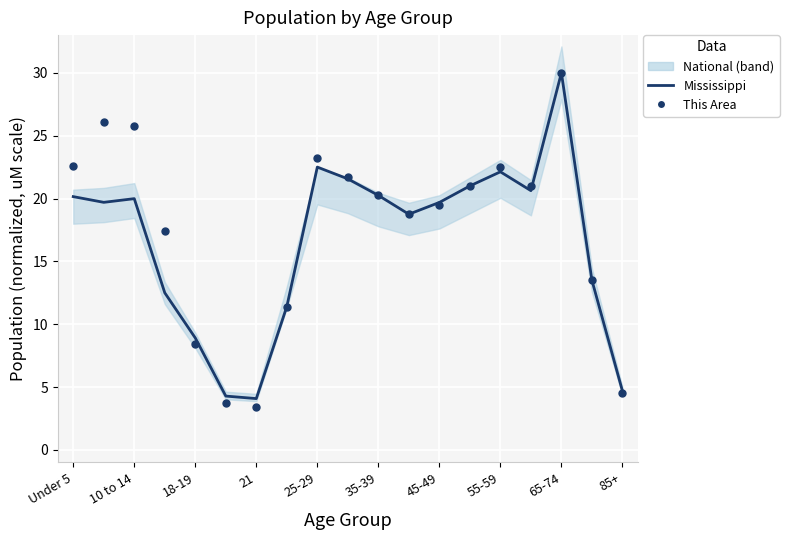

Which series contains the highest Y value?

Mississippi